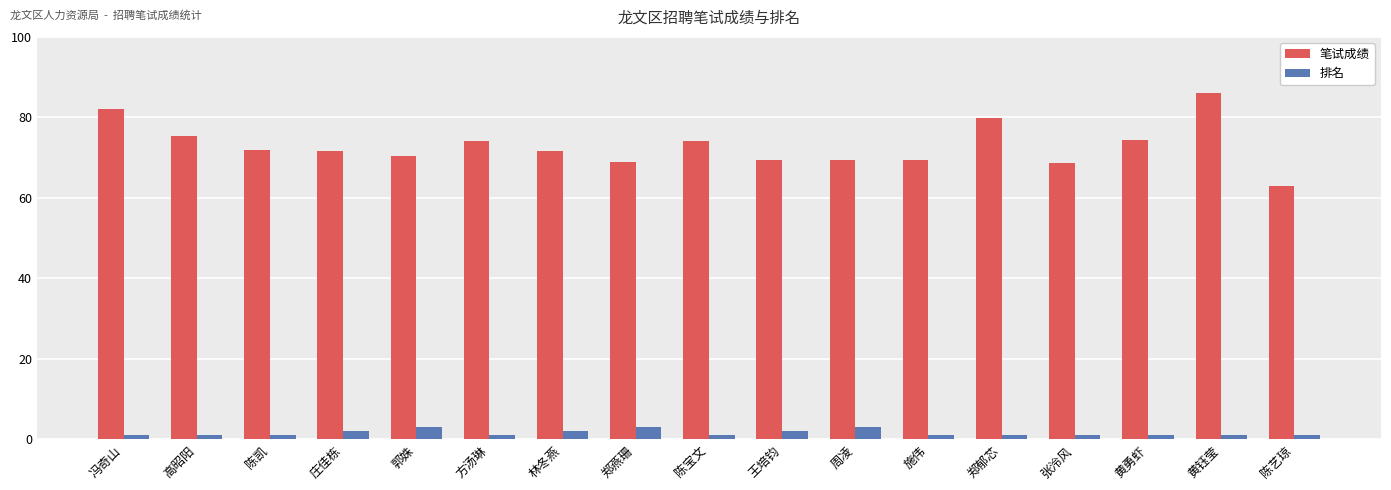

The 排名 series shows 3.0 at 郑燕珊. True or false?

True